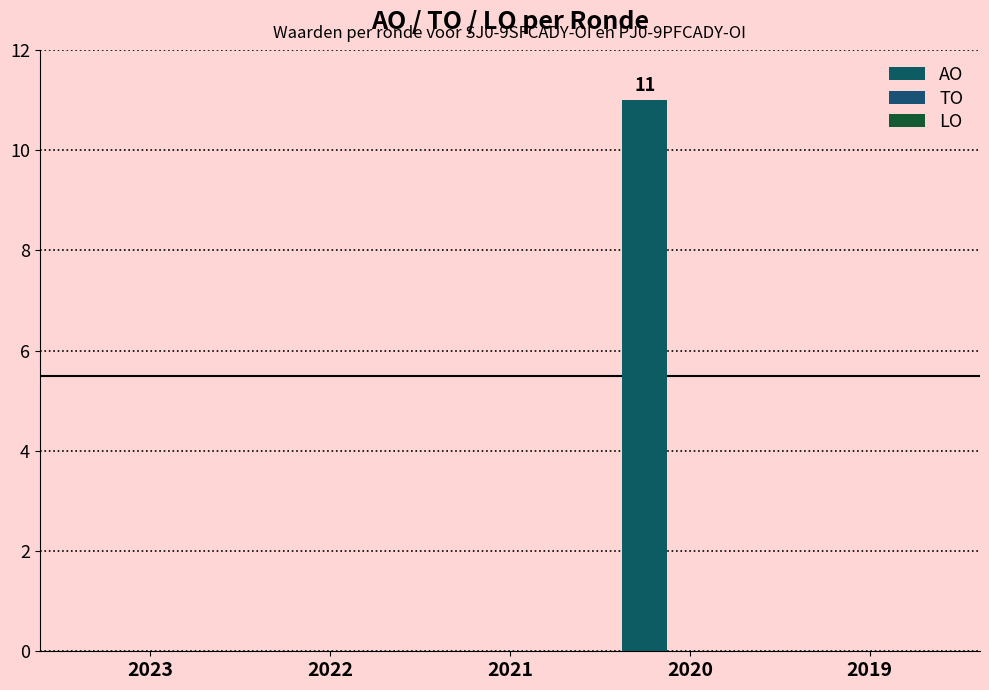

How many data points does each series have?

5